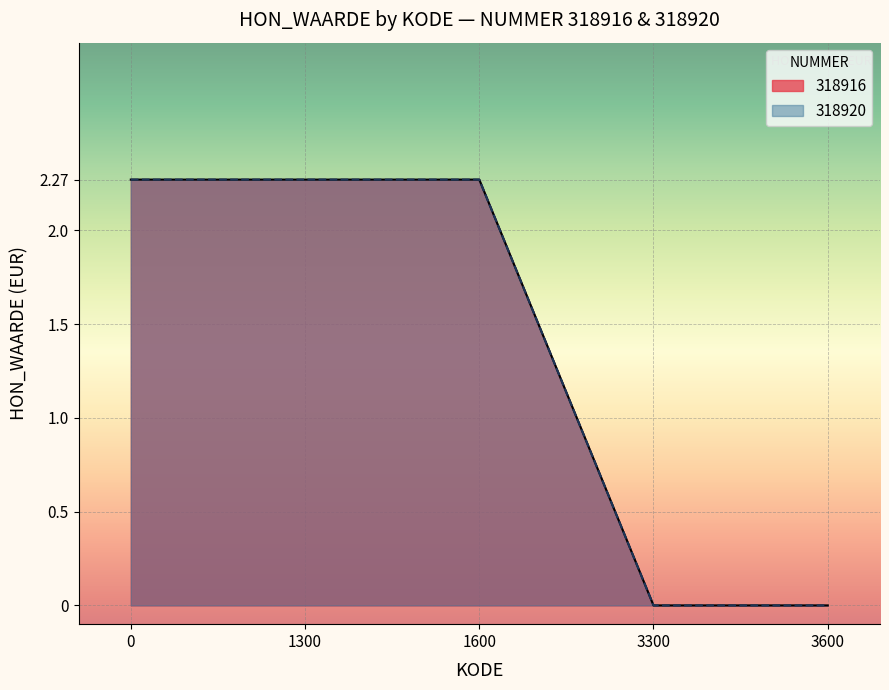

Does the chart display data point markers on the line(s)?

No